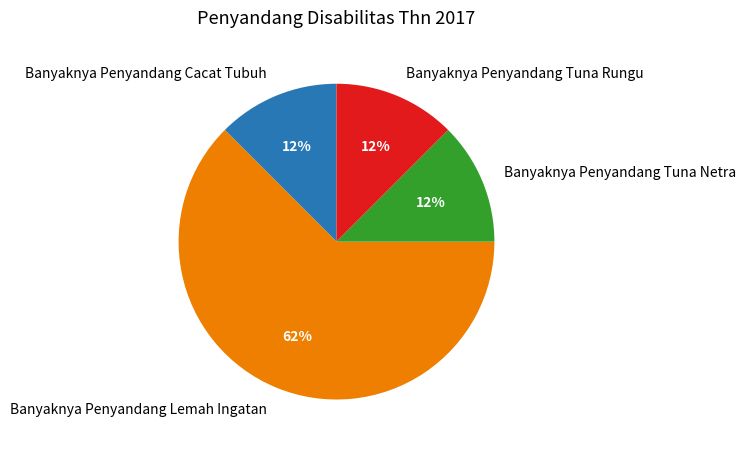

To the nearest percent, what is the average slice percentage?

25%